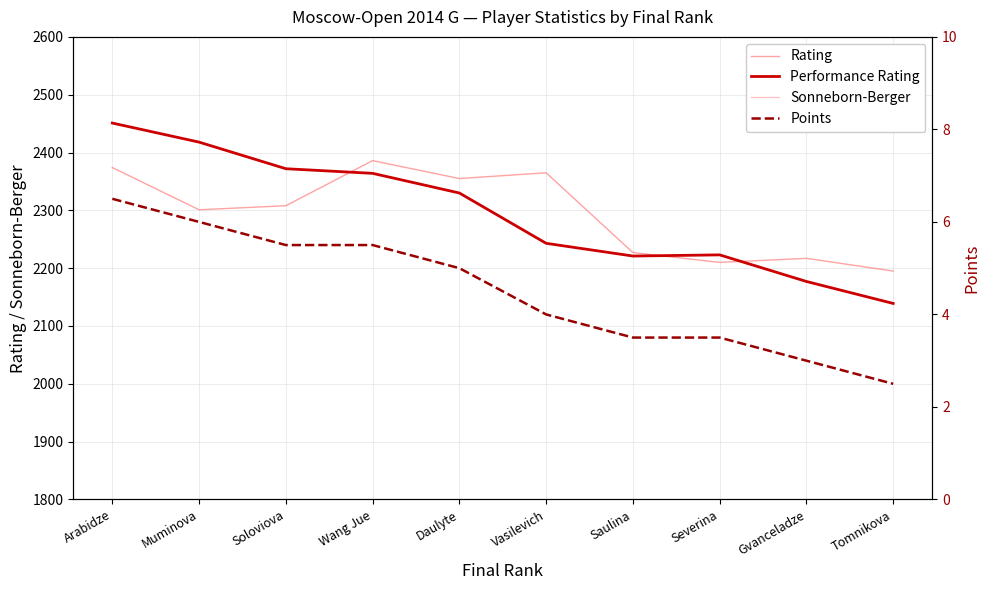

What is the difference between the Points values at Gvanceladze and Muminova?

3.0